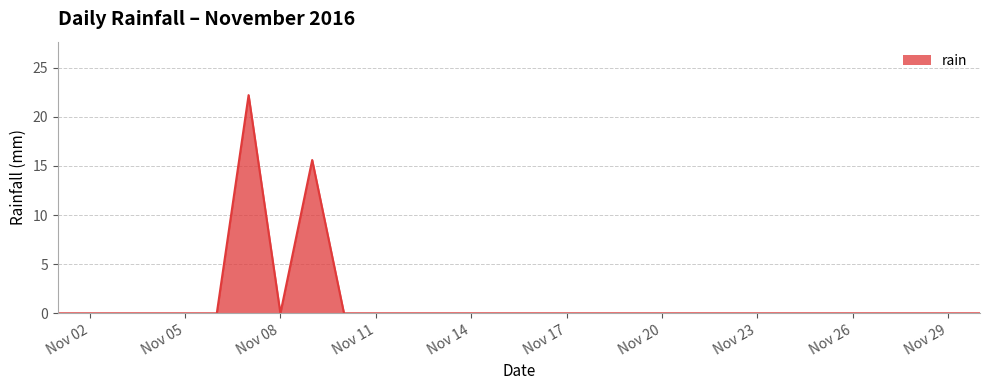

Does the chart display data point markers on the line(s)?

No